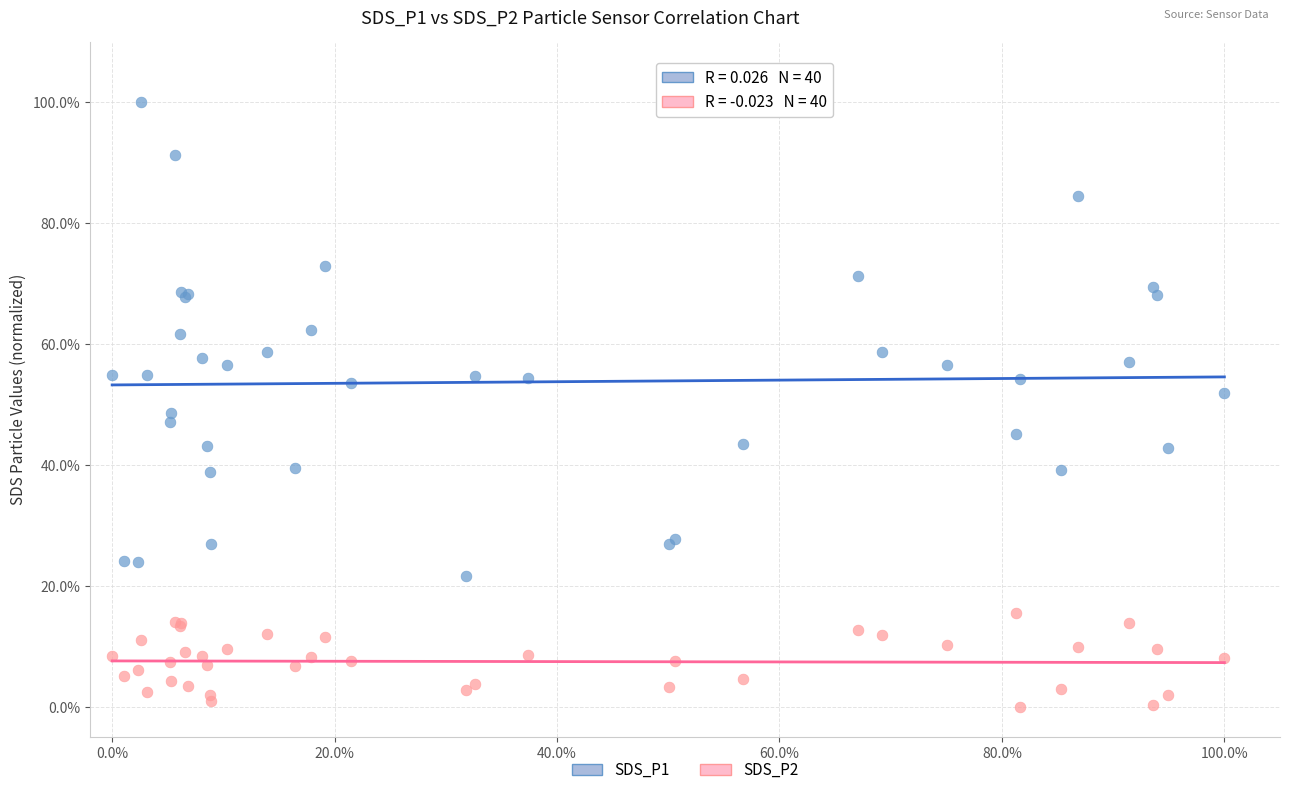

What are all the series names shown in the legend?

SDS_P1, SDS_P2